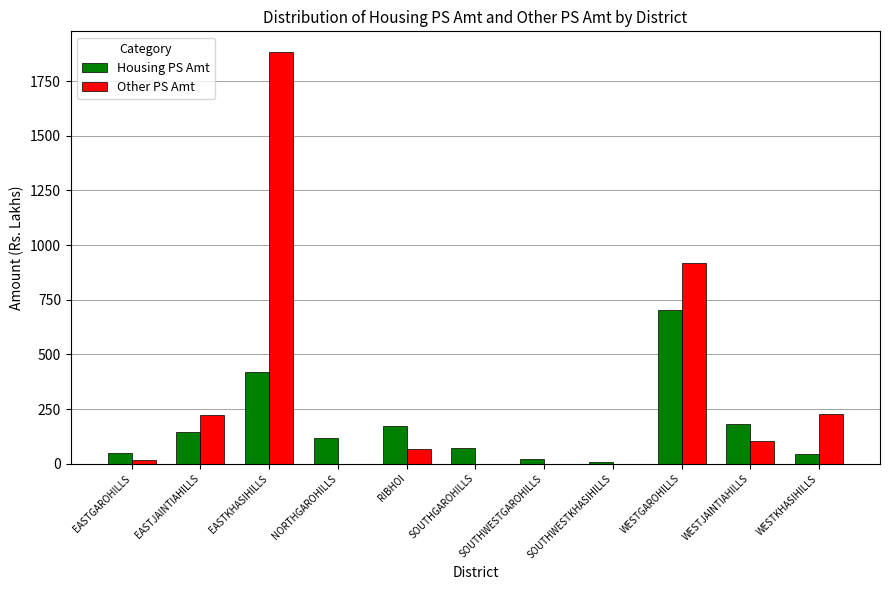

What is the greatest value displayed?

1883.8